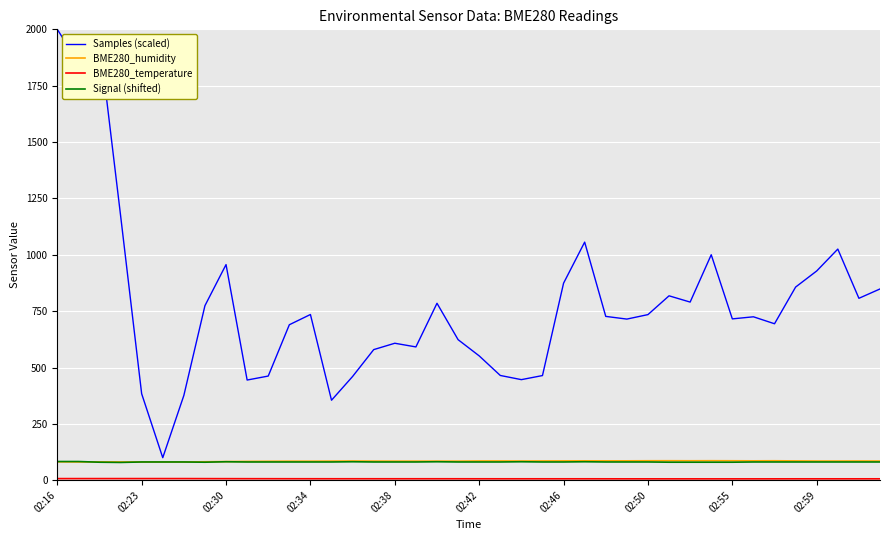

What is the highest value of the Signal (shifted) series?

83.0